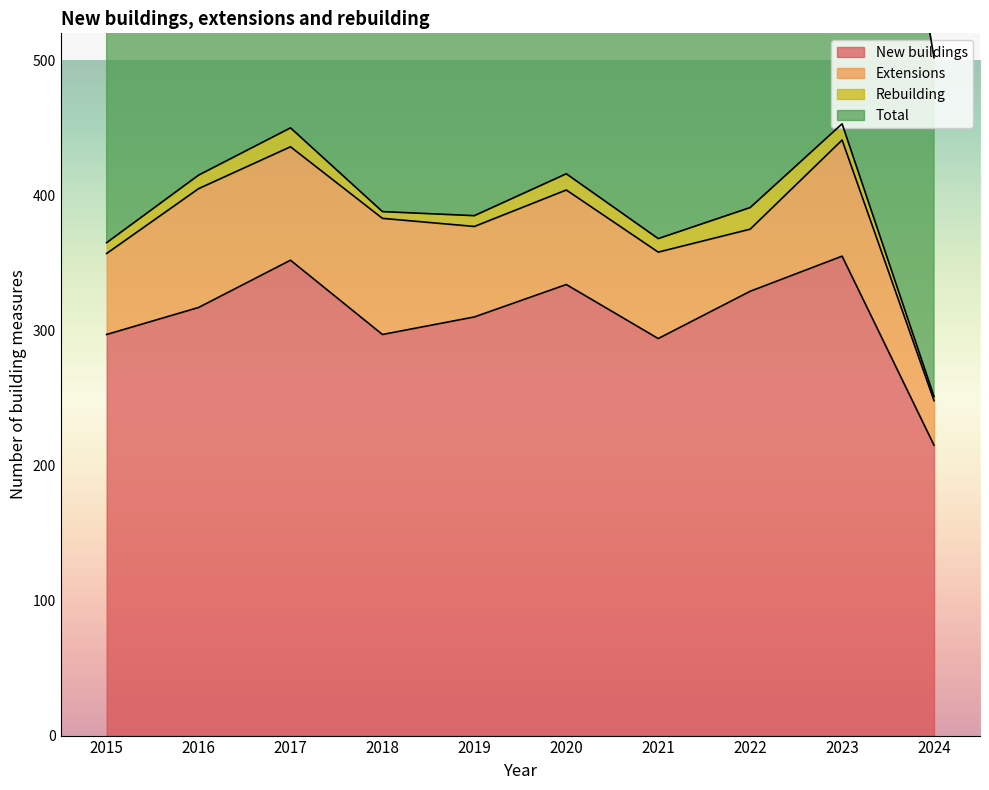

At which label does New buildings reach its peak?

2023